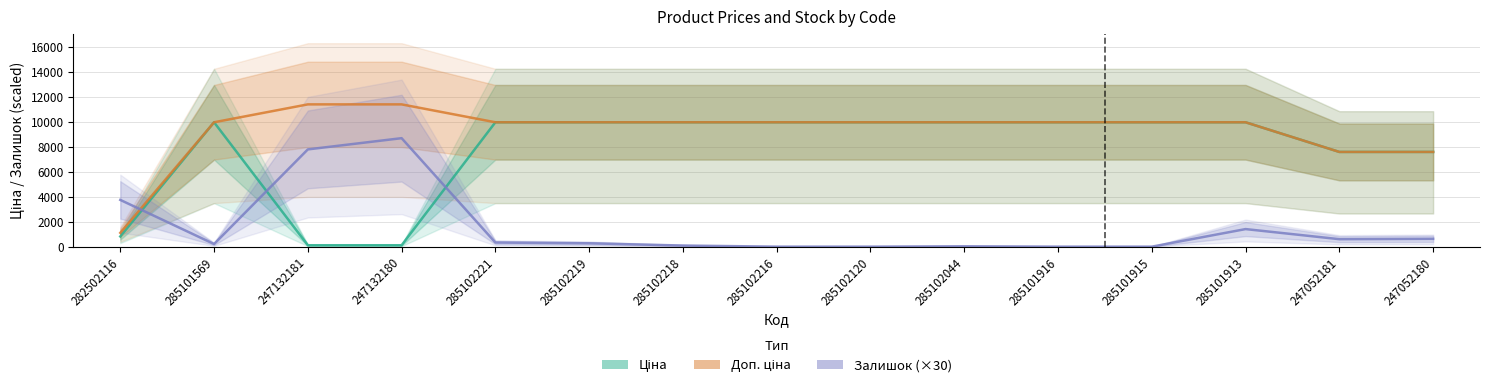

Reading left to right, extract all data points from this chart.

Ціна: 282502116=818.5	285101569=9975.0	247132181=114.1	247132180=114.1	285102221=9975.0	285102219=9975.0	285102218=9975.0	285102216=9975.0	285102120=9975.0	285102044=9975.0	285101916=9975.0	285101915=9975.0	285101913=9975.0	247052181=7596.5	247052180=7596.5
Доп. ціна: 282502116=1109.2	285101569=9975.0	247132181=11410.0	247132180=11410.0	285102221=9975.0	285102219=9975.0	285102218=9975.0	285102216=9975.0	285102120=9975.0	285102044=9975.0	285101916=9975.0	285101915=9975.0	285101913=9975.0	247052181=7596.5	247052180=7596.5
Залишок (×30): 282502116=3750.0	285101569=210.0	247132181=7800.0	247132180=8700.0	285102221=330.0	285102219=270.0	285102218=90.0	285102216=0.0	285102120=0.0	285102044=30.0	285101916=0.0	285101915=0.0	285101913=1410.0	247052181=600.0	247052180=630.0